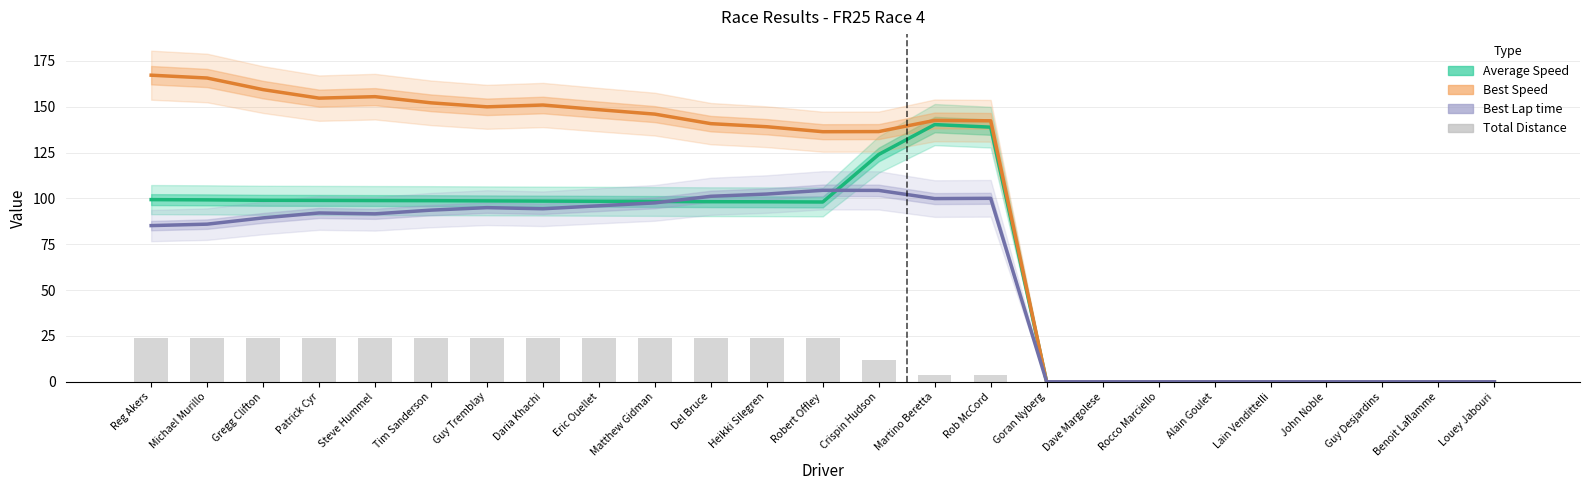

Which series has the widest spread of values?

Best Speed